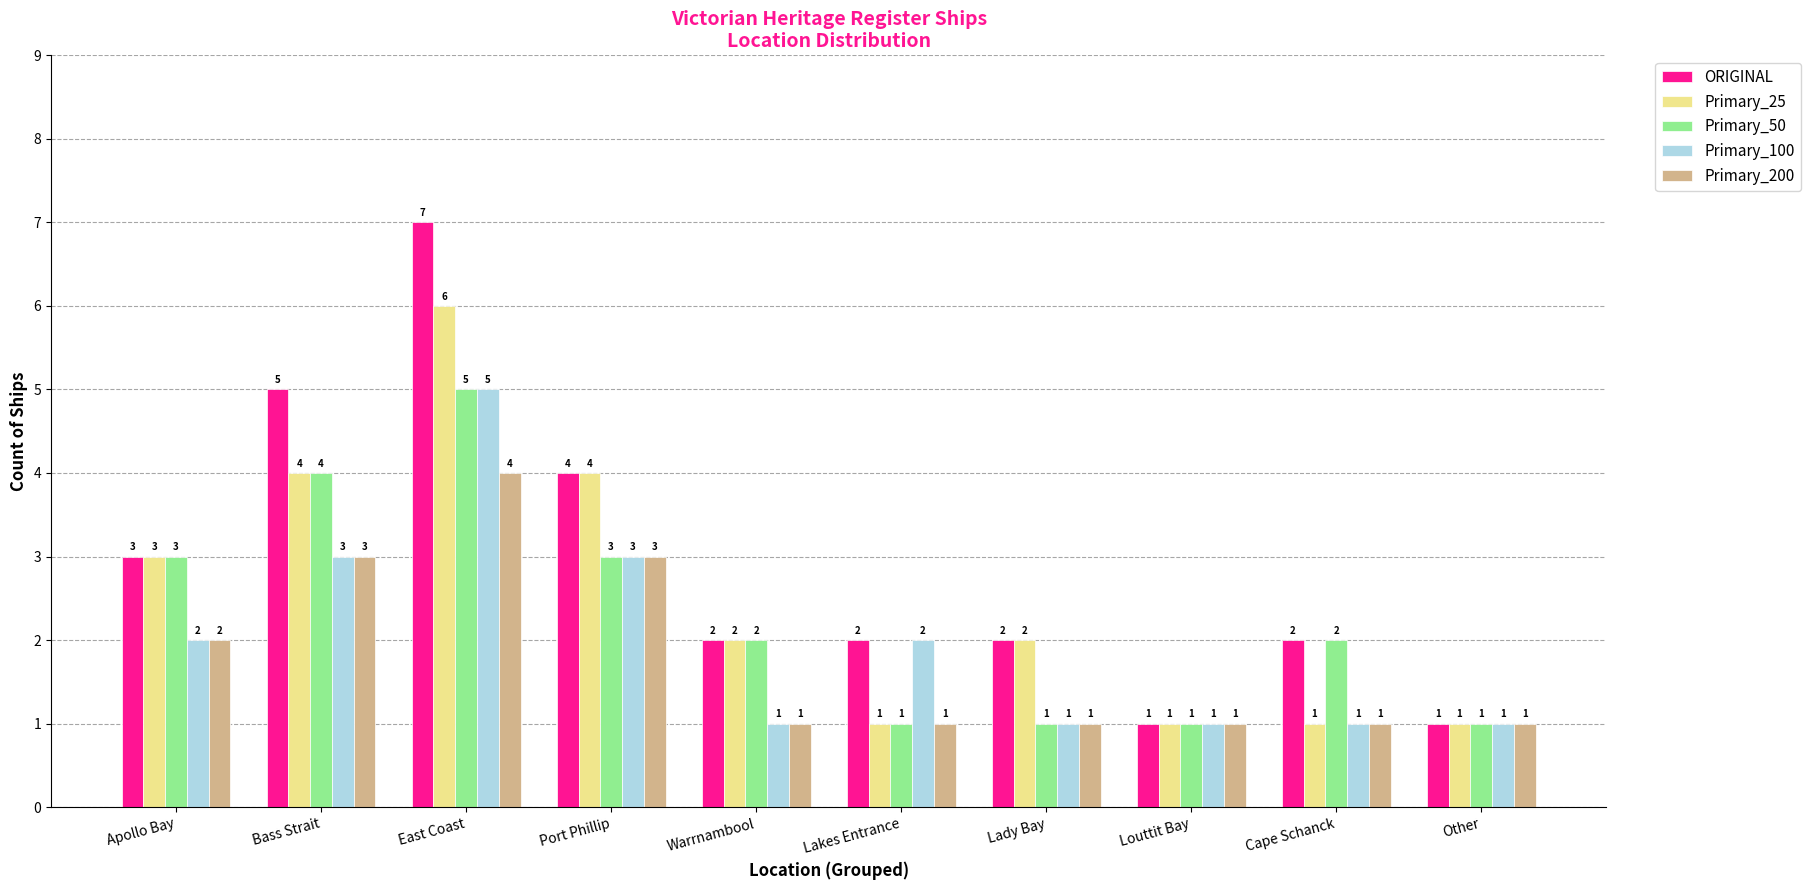

What is the highest value of the Primary_100 series?

5